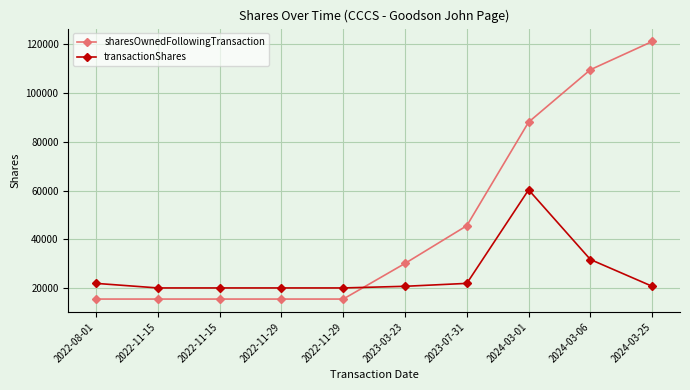

What is the spread (max minus min) of values at 2024-03-25?

100516